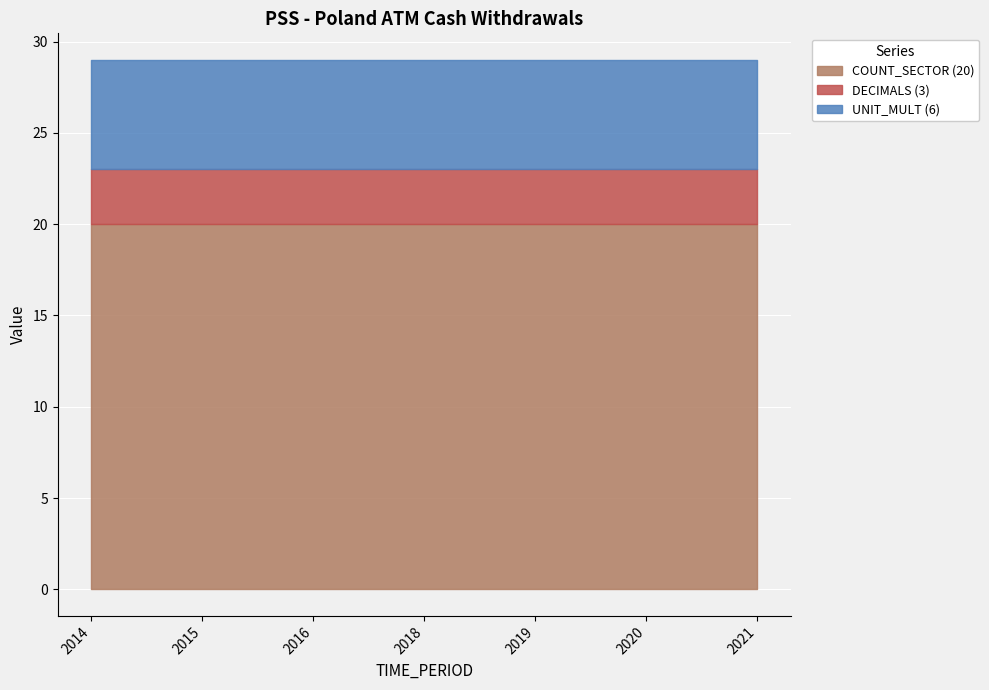

True or false: COUNT_SECTOR (20) has a value of 20 at 2021.

True